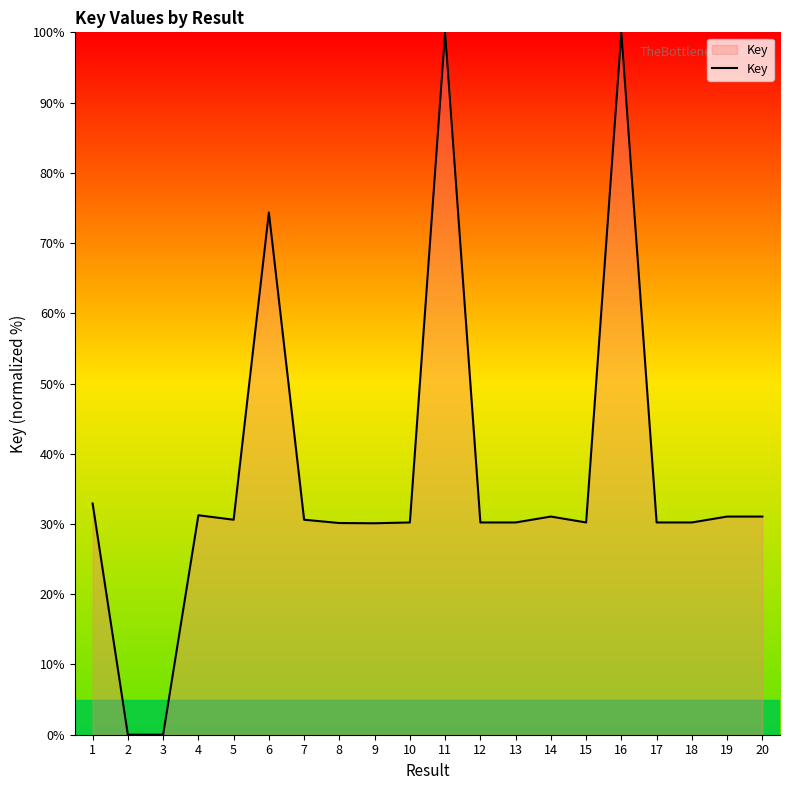

What is the difference between the maximum and minimum values?

100.0